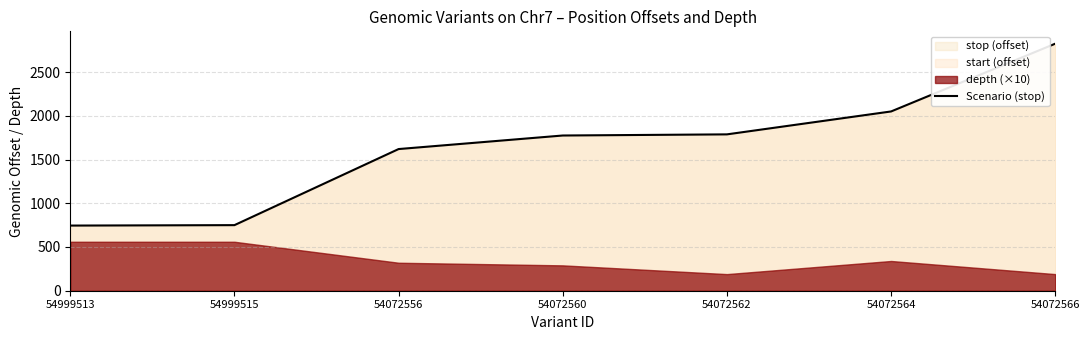

What is the sum of the values at 54072562 and 54072564?

3838